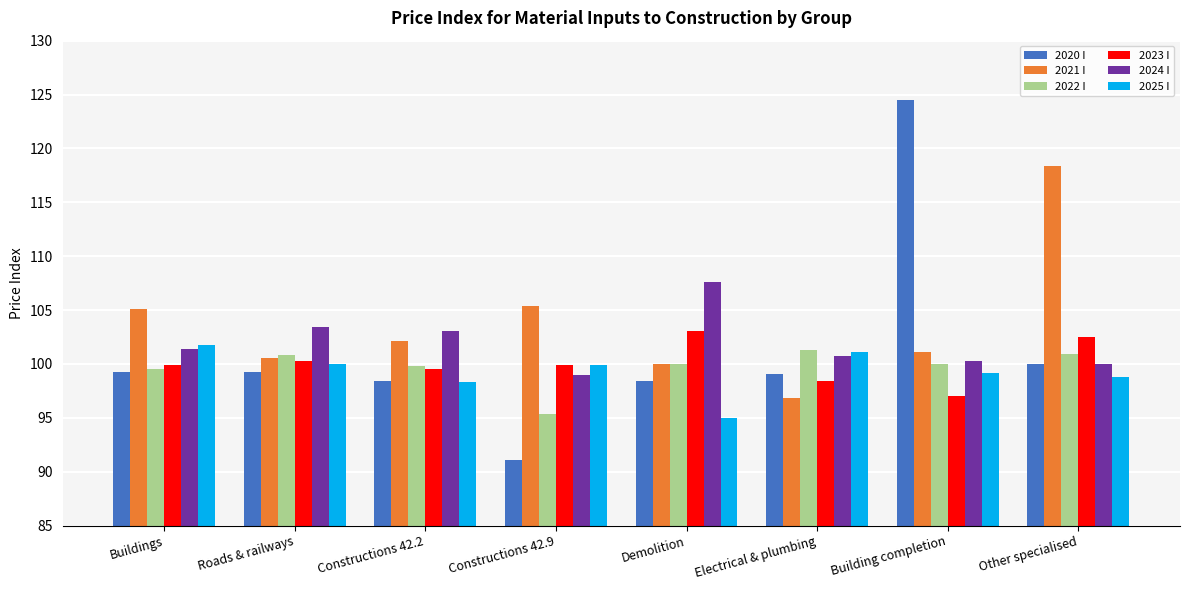

How many bars are there in each group?

6